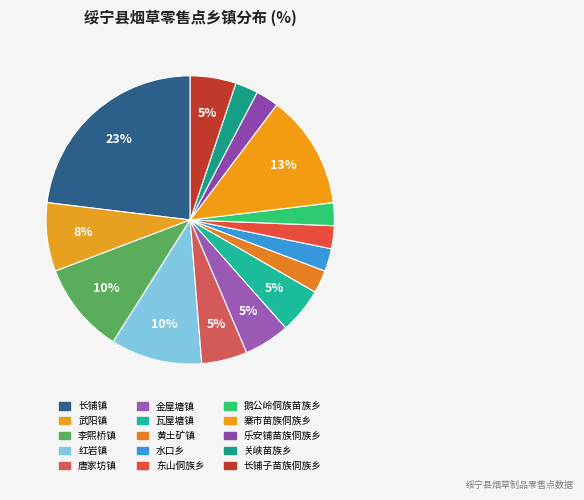

Count the number of slices in the pie.

15